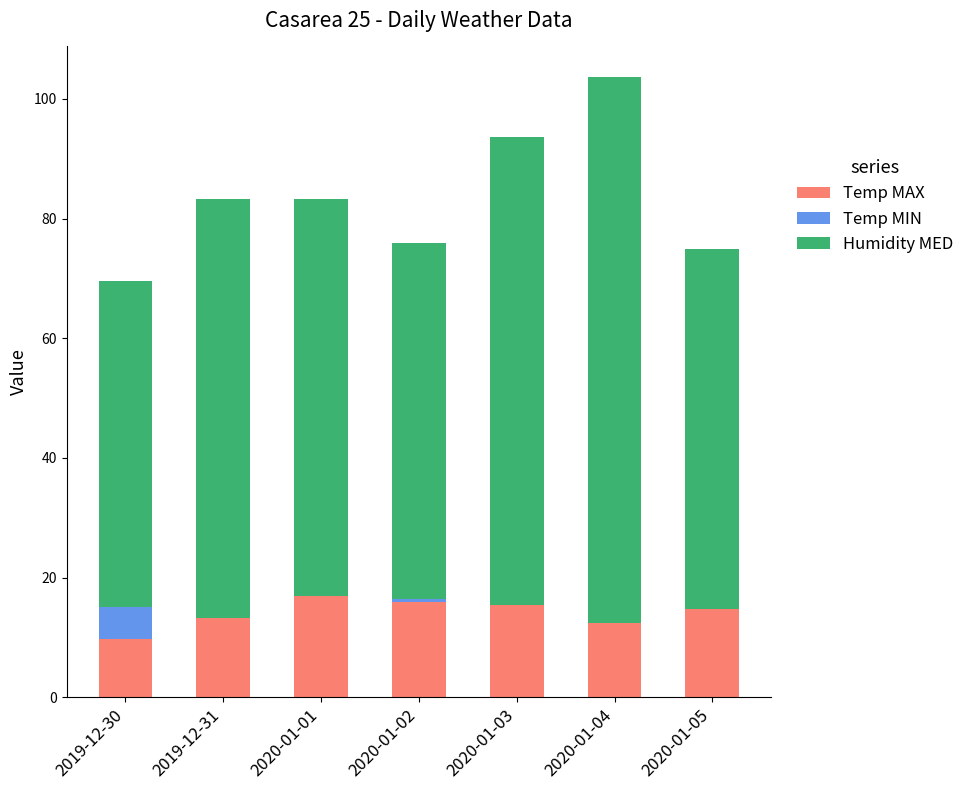

At which category is the sum across all series the highest?

2020-01-04